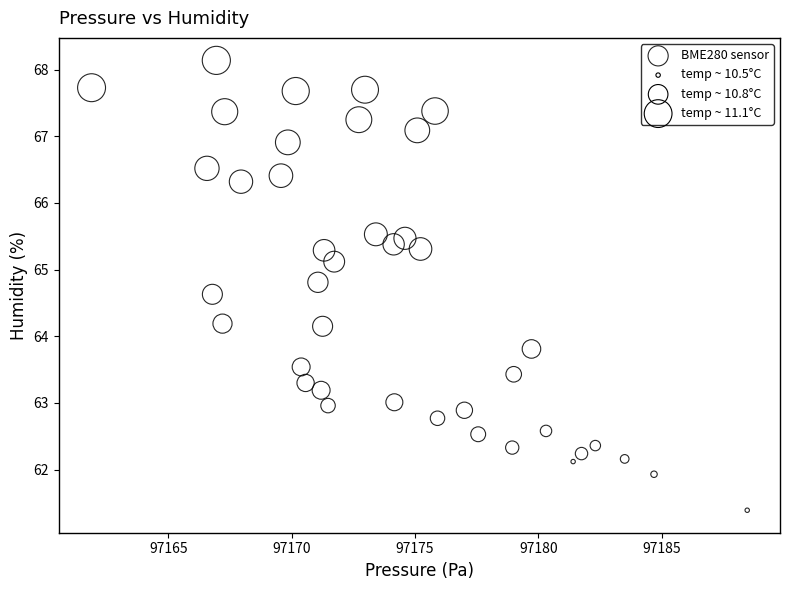

What is the range of X values (max minus min)?

26.6